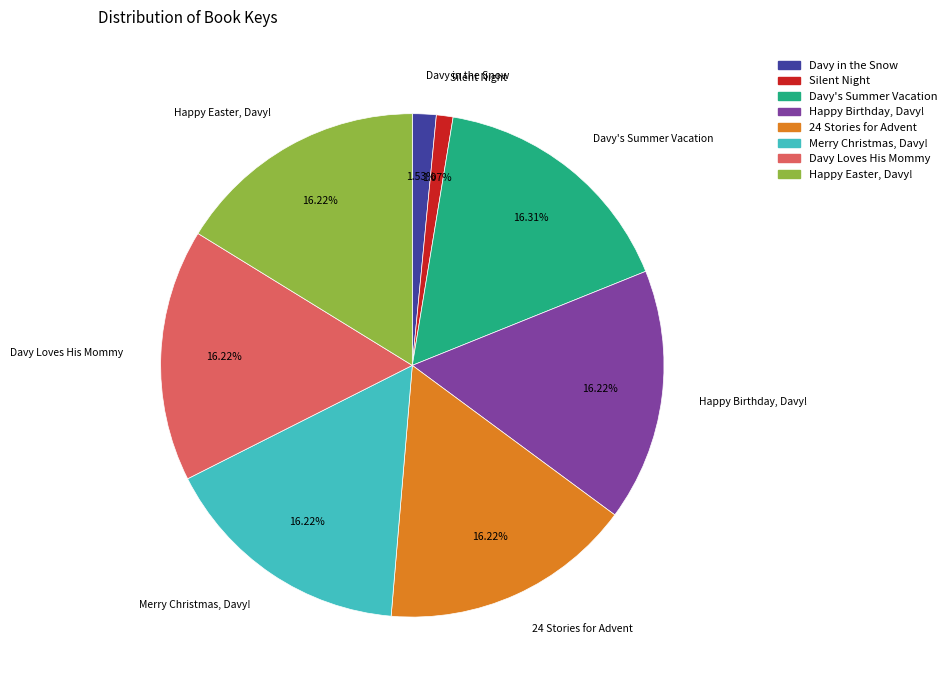

Does Davy in the Snow account for over 50% of the chart?

No